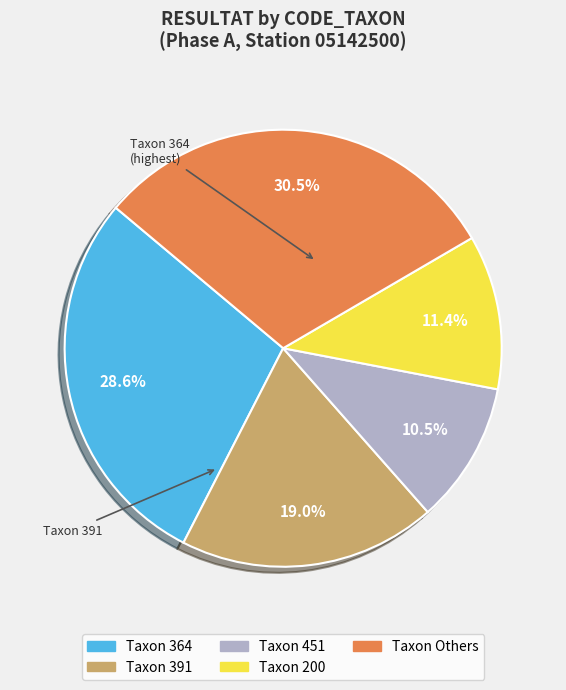

Is there a majority slice in this chart?

No